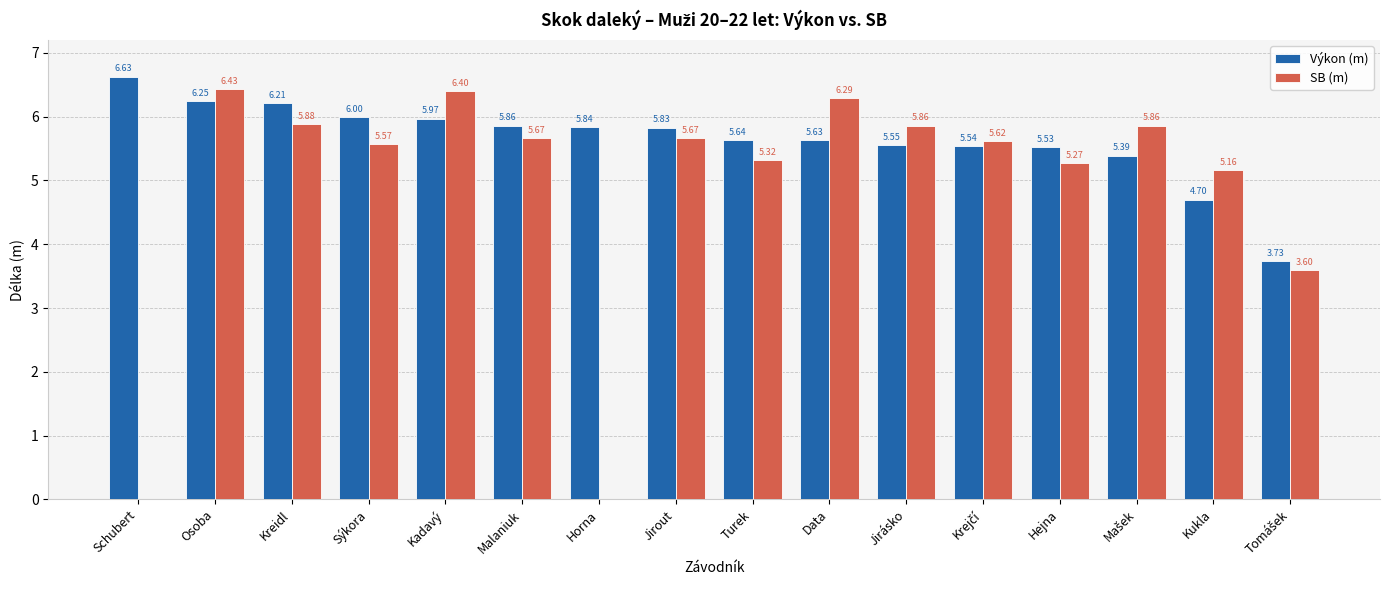

Where is Výkon (m) nearest to the value 5?

Kukla